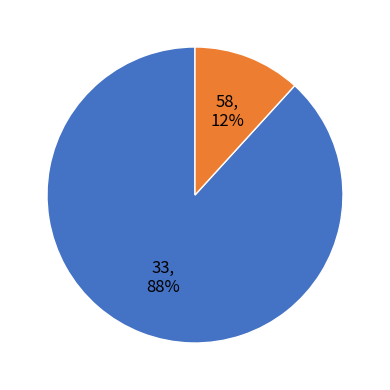

To the nearest percent, what is the average slice percentage?

50%